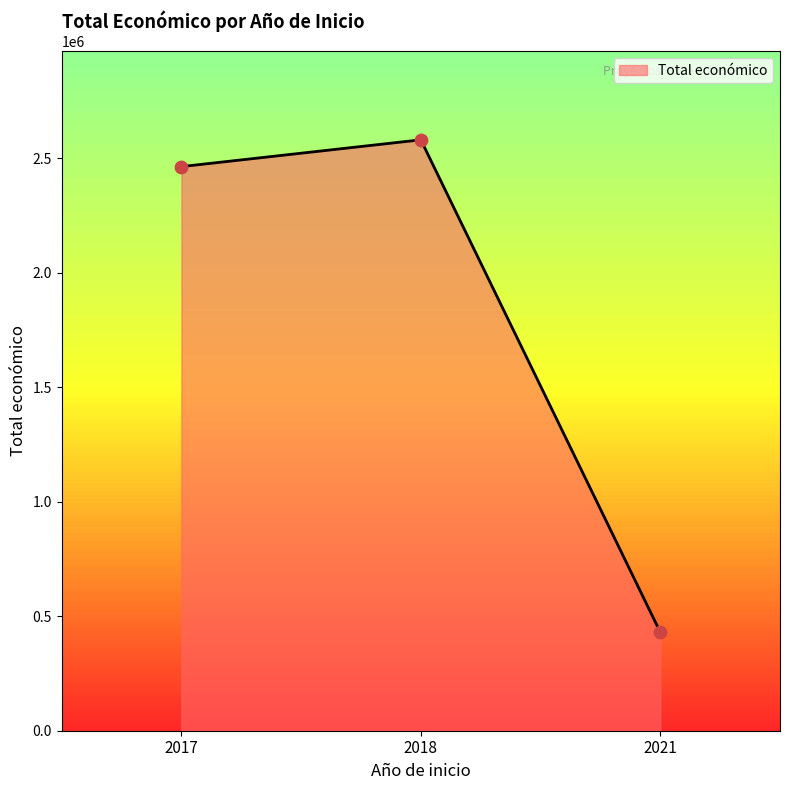

What is the change in value from 2017 to 2018?

+117006